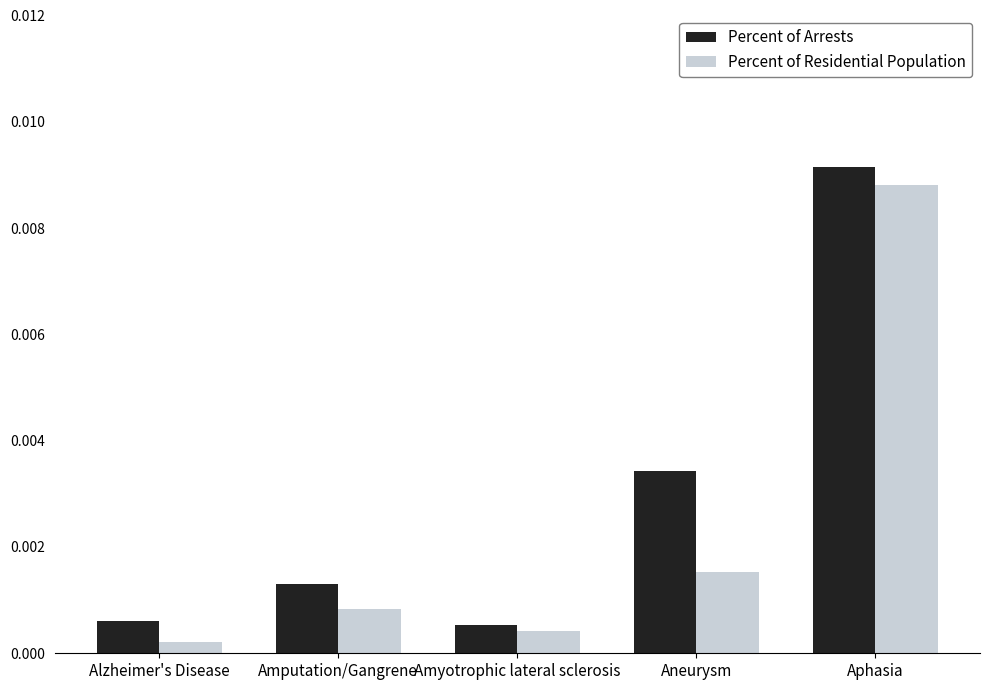

List the series in order of their overall mean, highest first.

Percent of Arrests, Percent of Residential Population